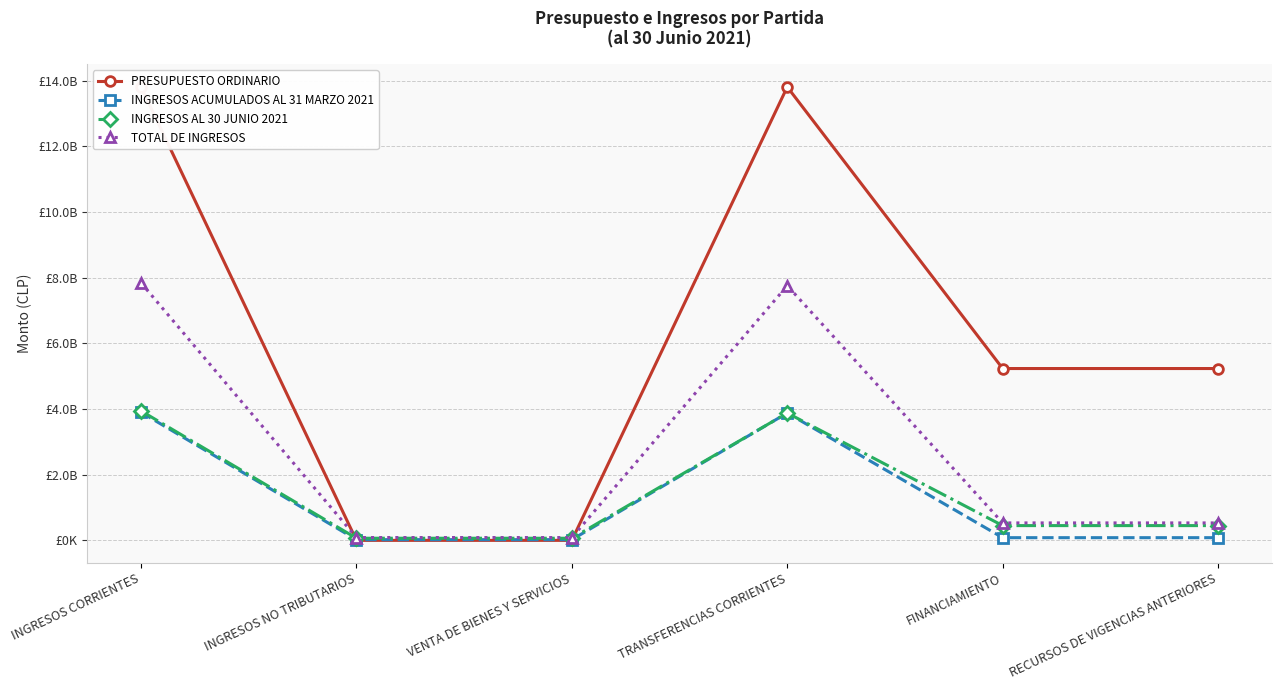

Where do TOTAL DE INGRESOS and PRESUPUESTO ORDINARIO first cross each other?

INGRESOS CORRIENTES and INGRESOS NO TRIBUTARIOS